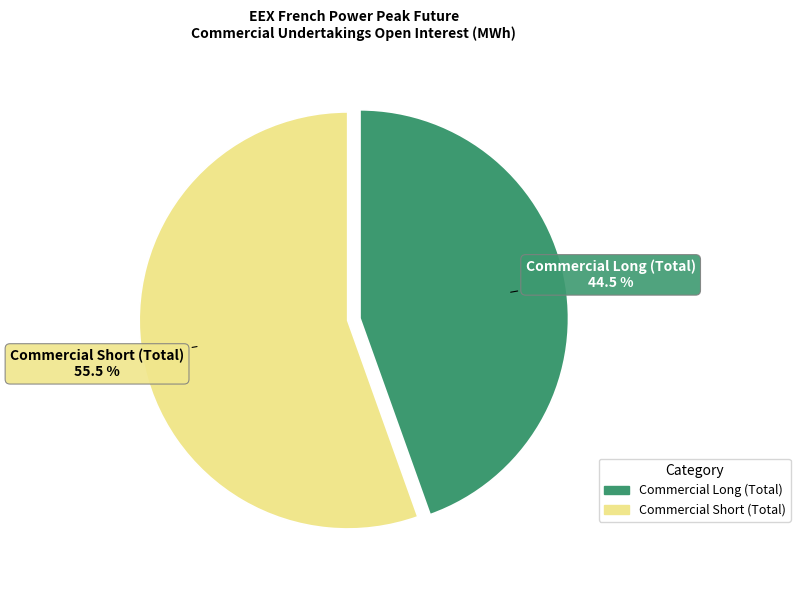

Approximately how many times larger is the value at Commercial Long (Total) compared to Commercial Short (Total)?

0.8